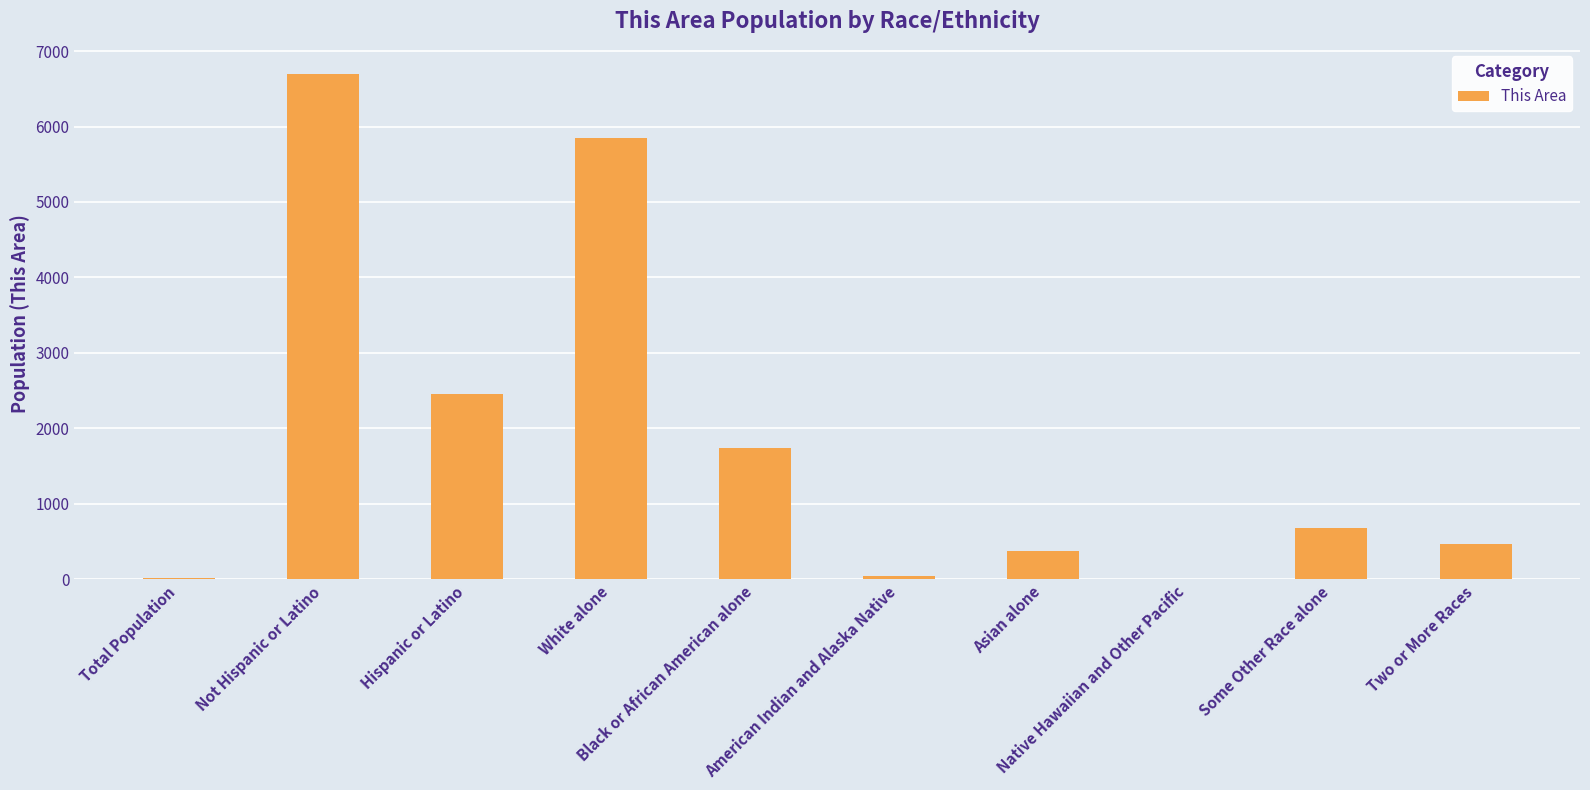

Read the value at Hispanic or Latino.

2456